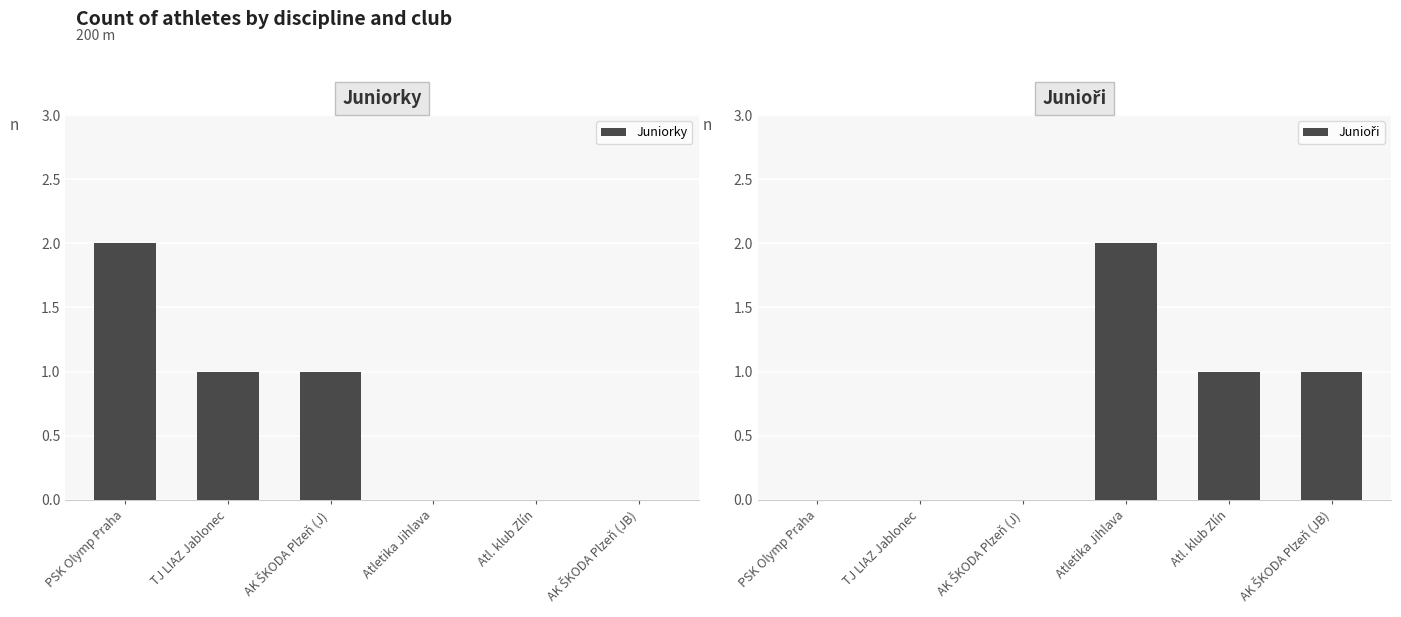

The Juniorky series shows 2 at PSK Olymp Praha. True or false?

True